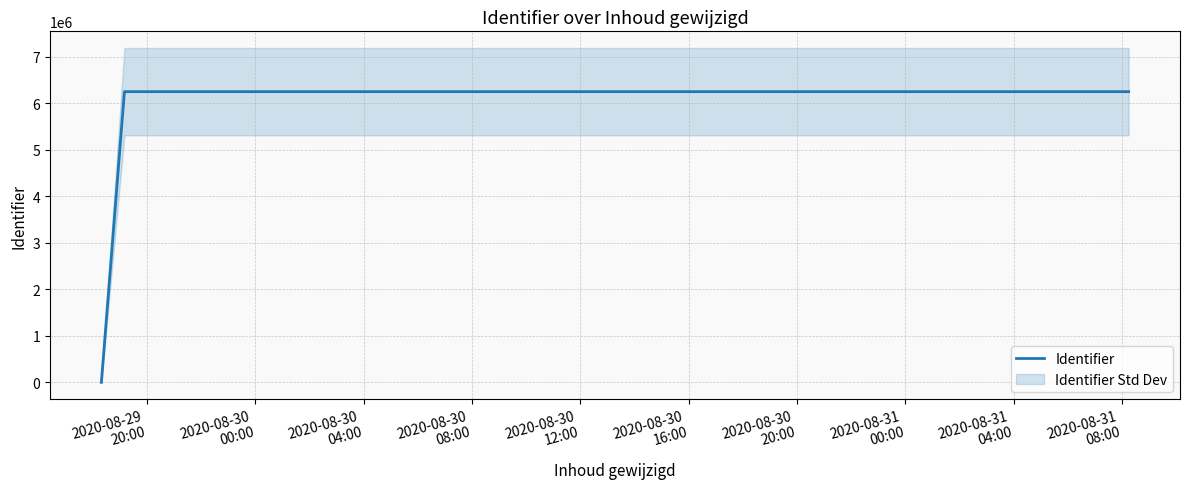

What is the value of the 5th point from the left?

6245672